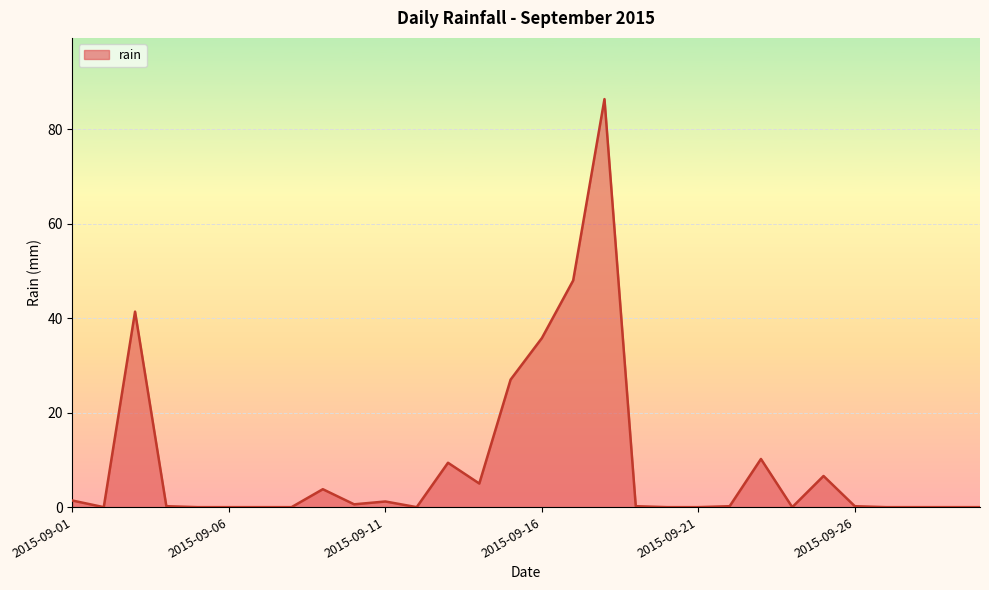

What is the difference between the maximum and minimum values?

86.4